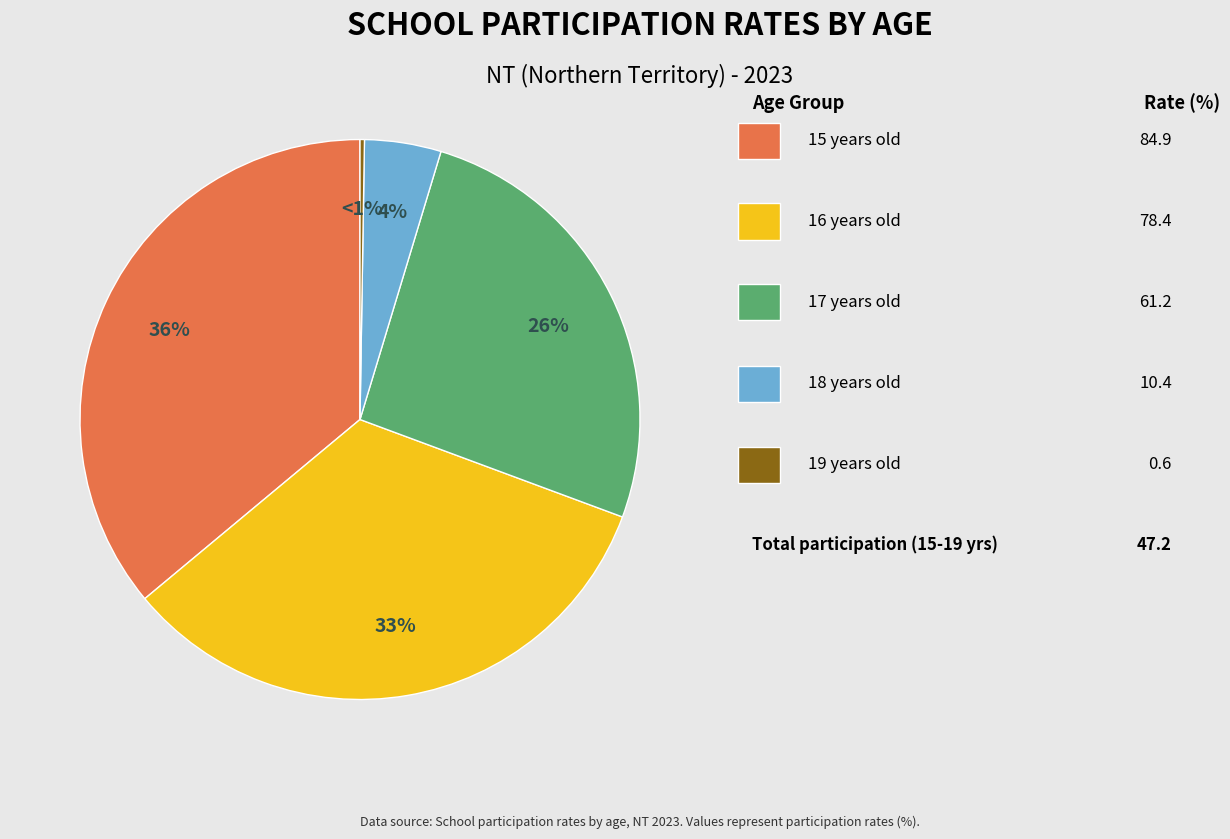

To the nearest percent, what is the average slice percentage?

20%